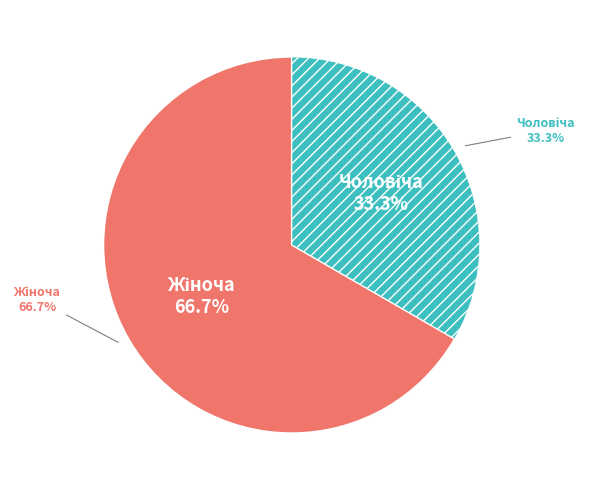

Is there any slice that represents more than half of the pie?

Yes